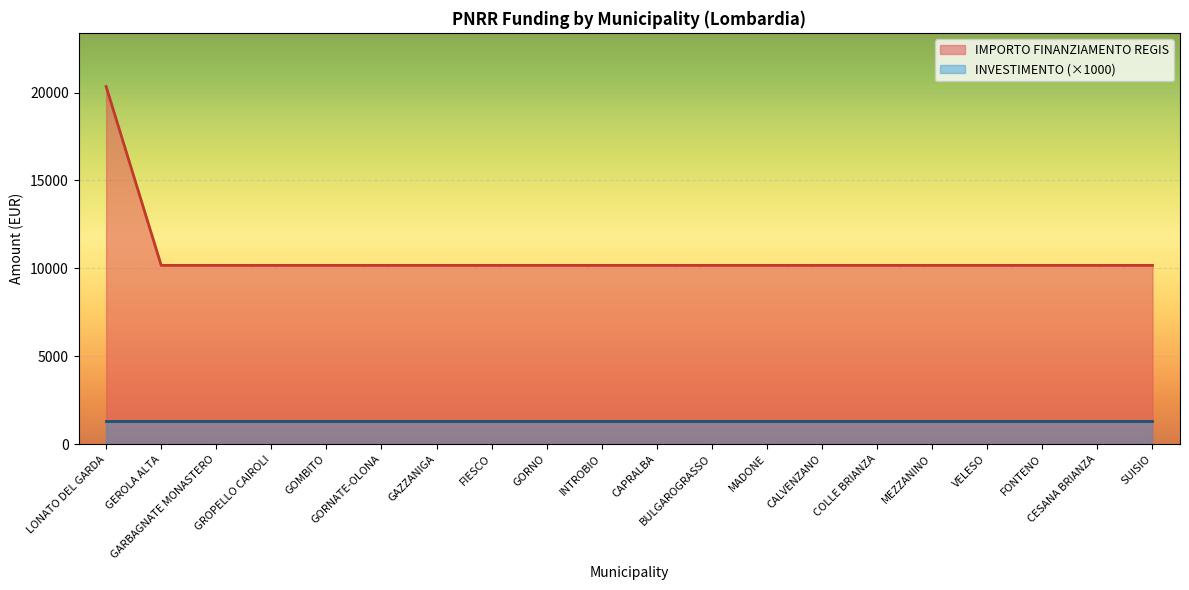

Reading left to right, what are all the values shown in this chart?

20344	10172	10172	10172	10172	10172	10172	10172	10172	10172	10172	10172	10172	10172	10172	10172	10172	10172	10172	10172